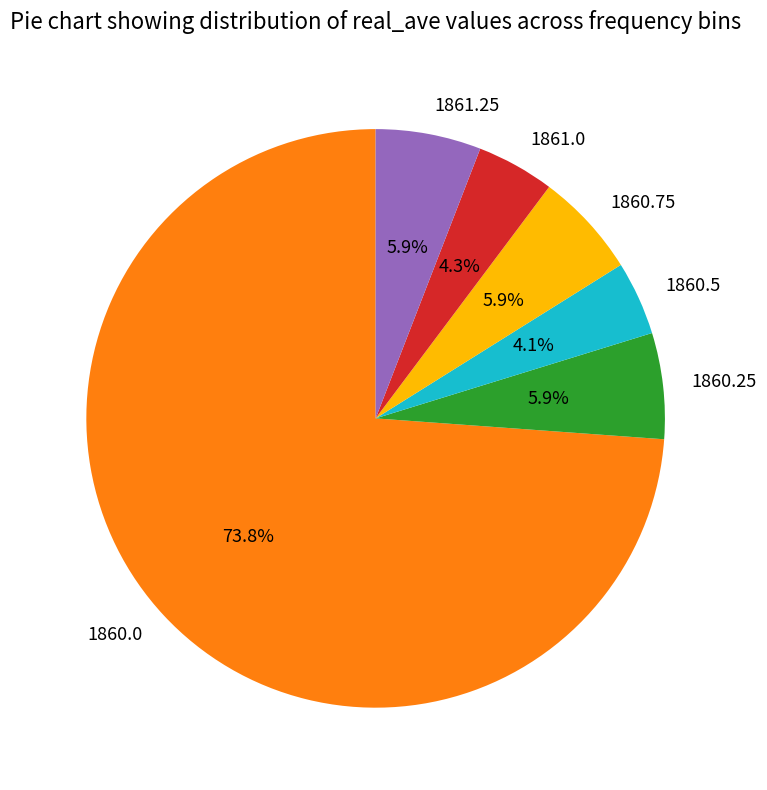

To the nearest percent, what percentage of the pie is 1860.5?

4%